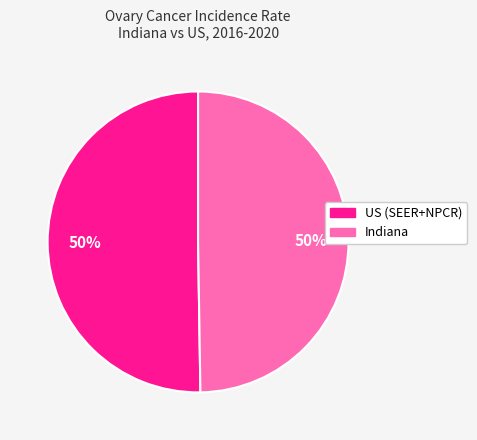

Do Indiana and US (SEER+NPCR) together represent more than half of the pie?

Yes